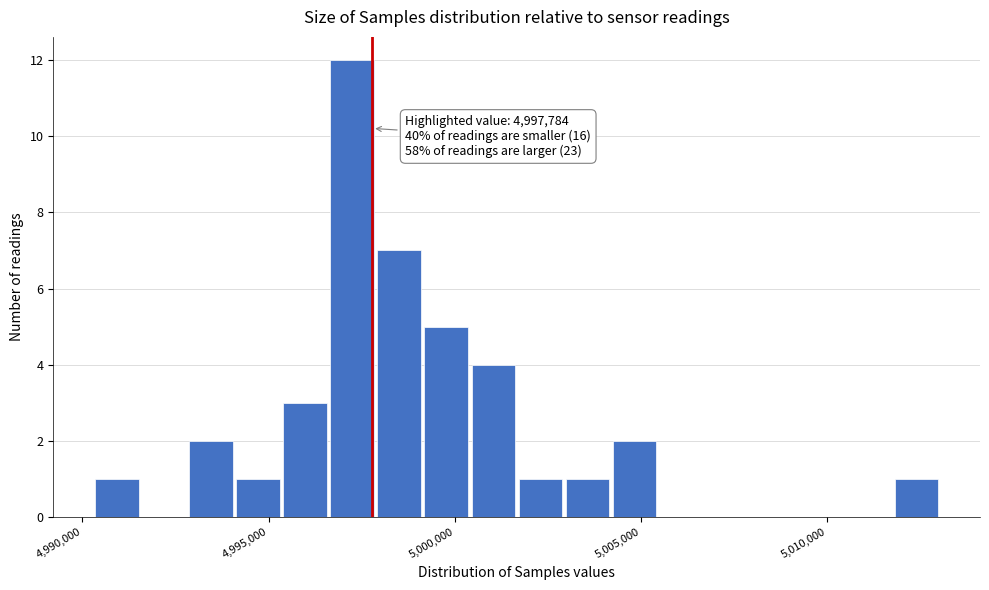

Around what value on the x-axis is the tallest bar? Give the approximate position of its centre, as read against the axis.

4997000